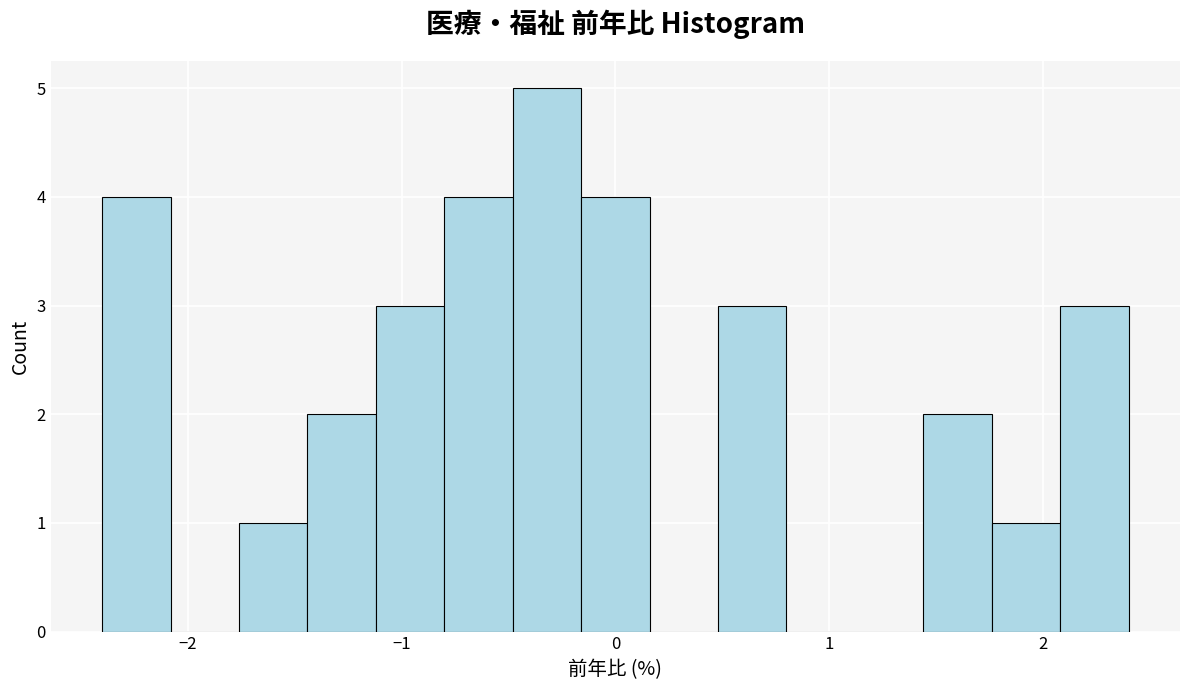

Around what value on the x-axis is the tallest bar? Give the approximate position of its centre, as read against the axis.

-0.3